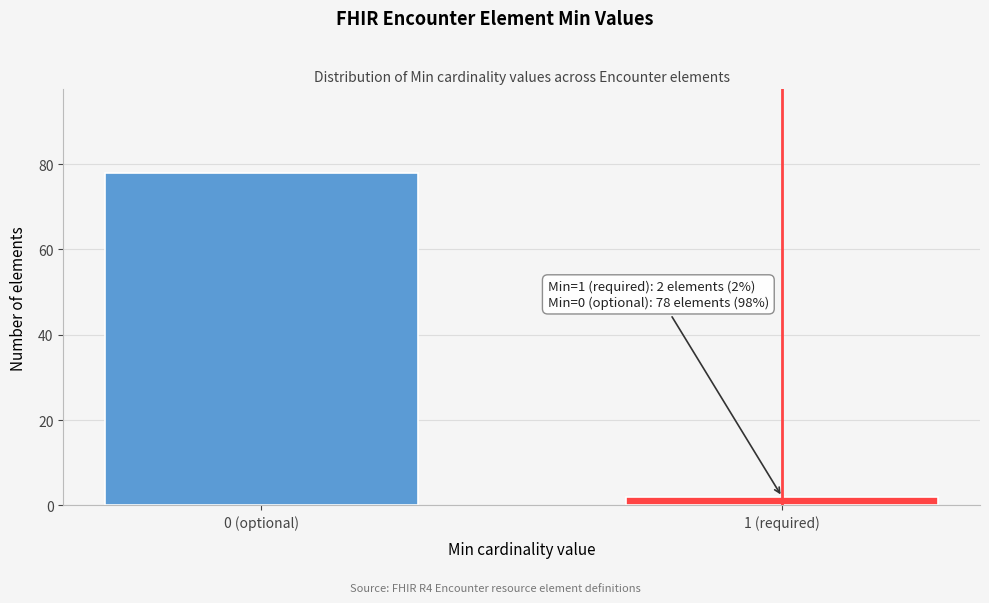

Reading right to left, transcribe all the data shown in this chart.

1 (required)=2	0 (optional)=78